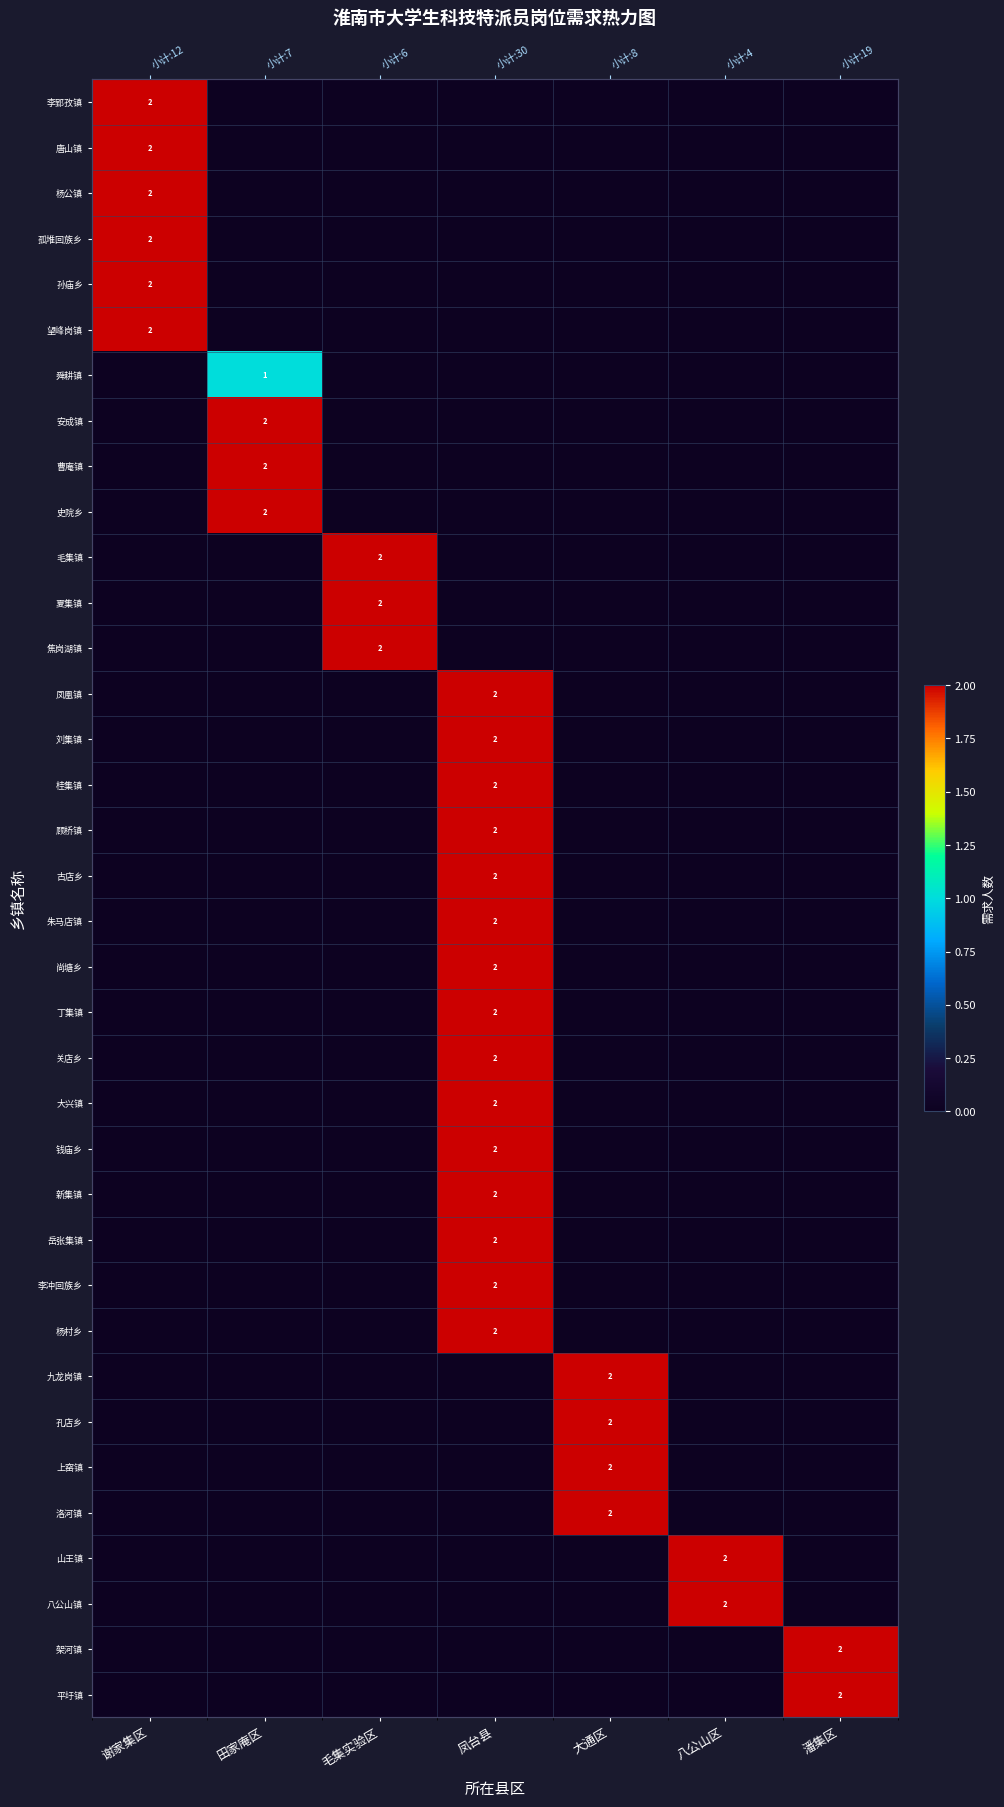

Which series changed the most between 毛集实验区 and 潘集区?

毛集镇